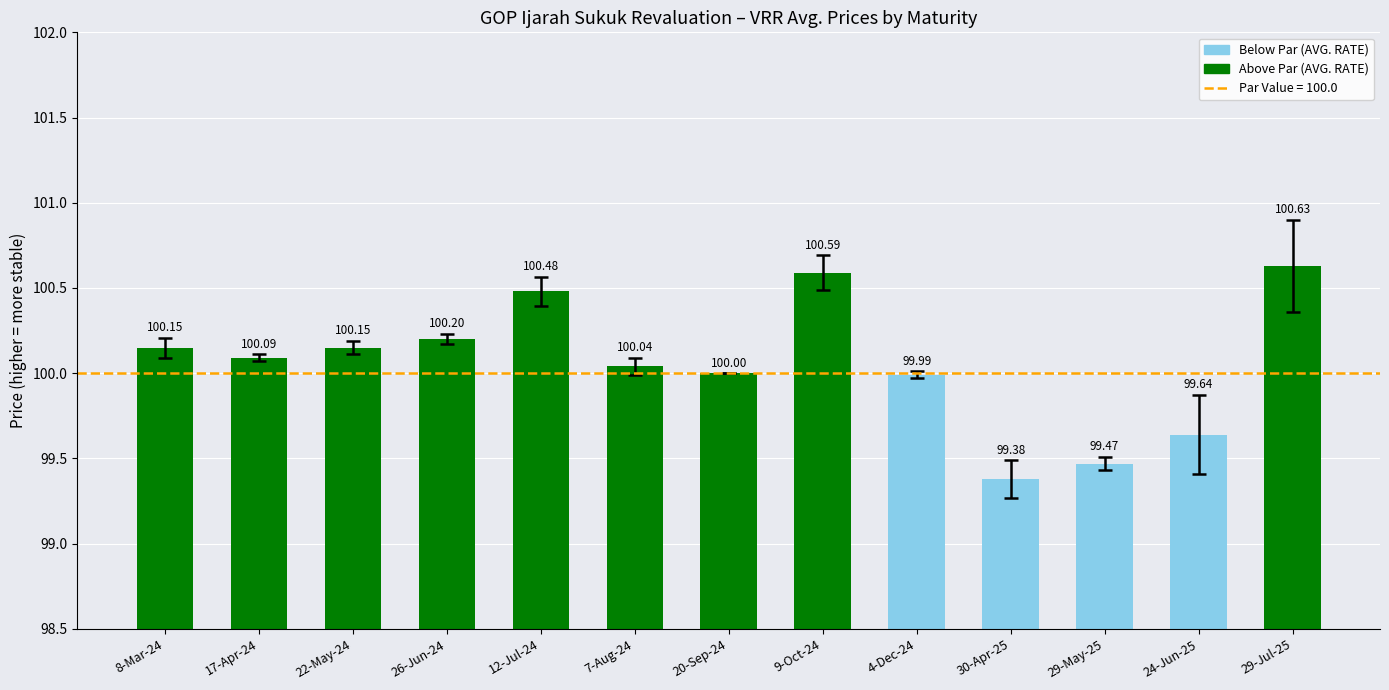

What is the value of the 11th bar from the left?

99.5